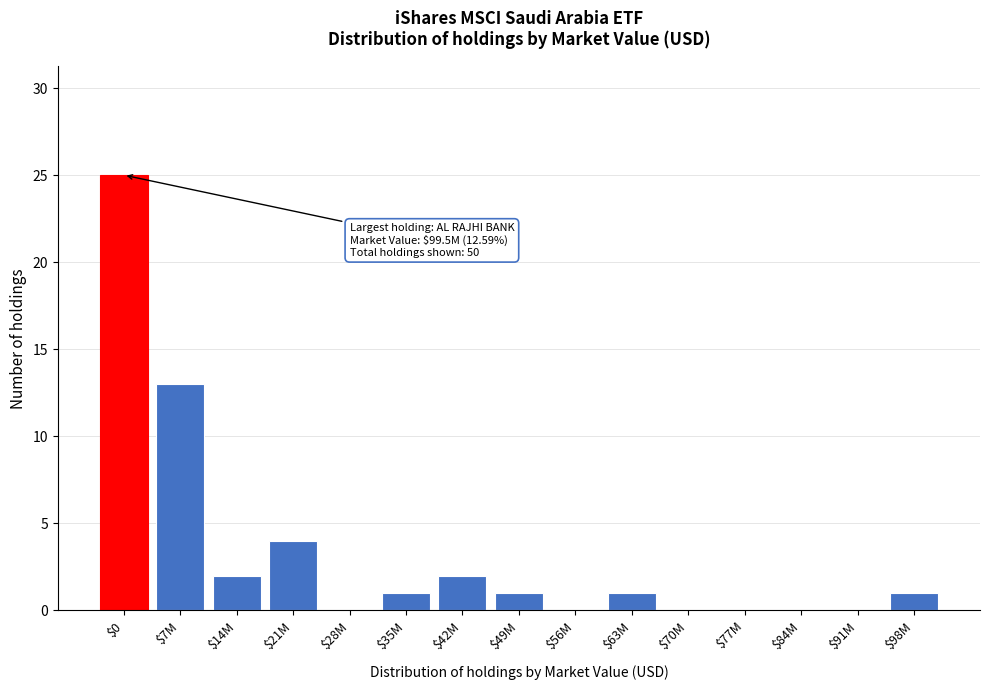

What is the sum of all values?

50